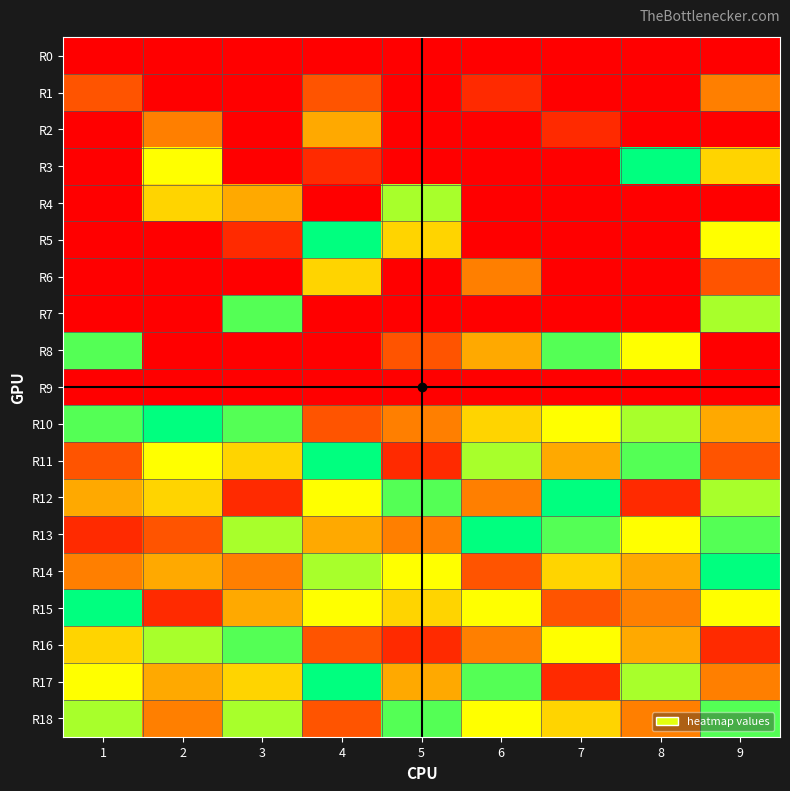

At how many categories does at least one series exceed 1?

9